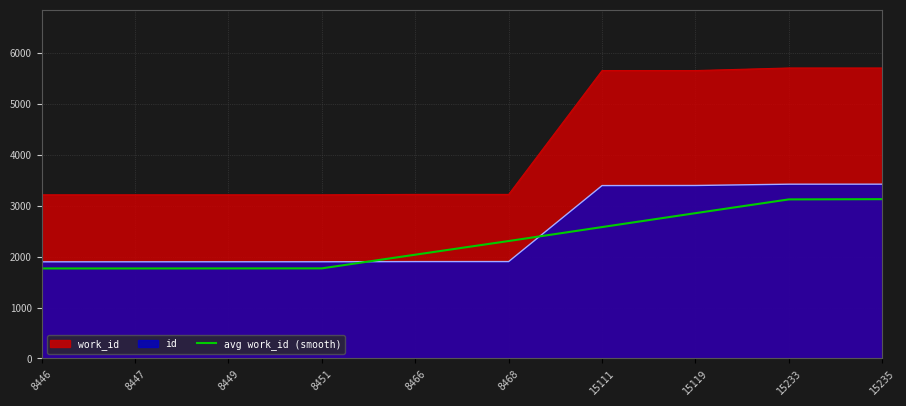

Does the chart have visible grid lines?

Yes